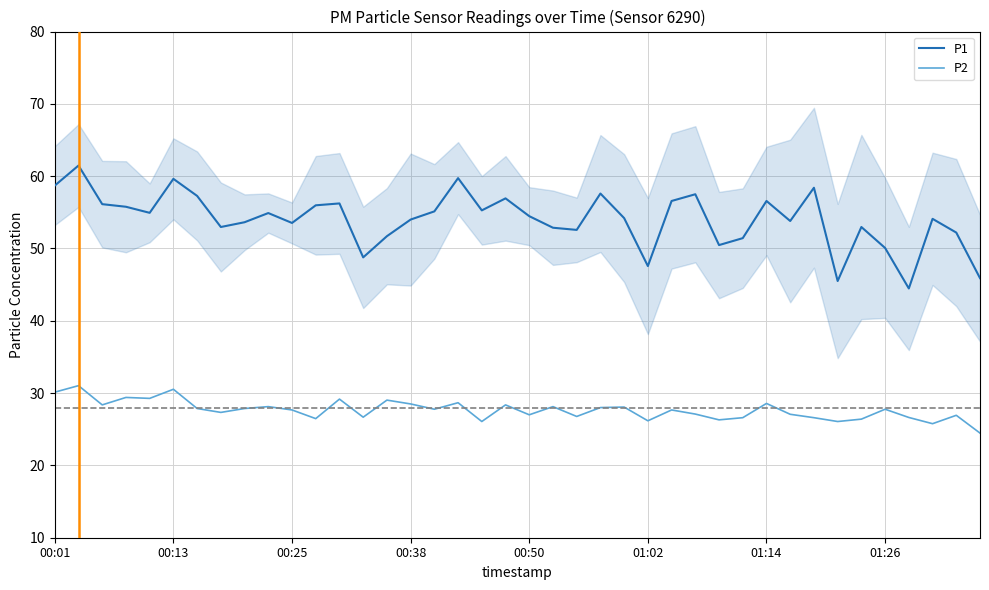

What is the minimum value for P1?

44.5